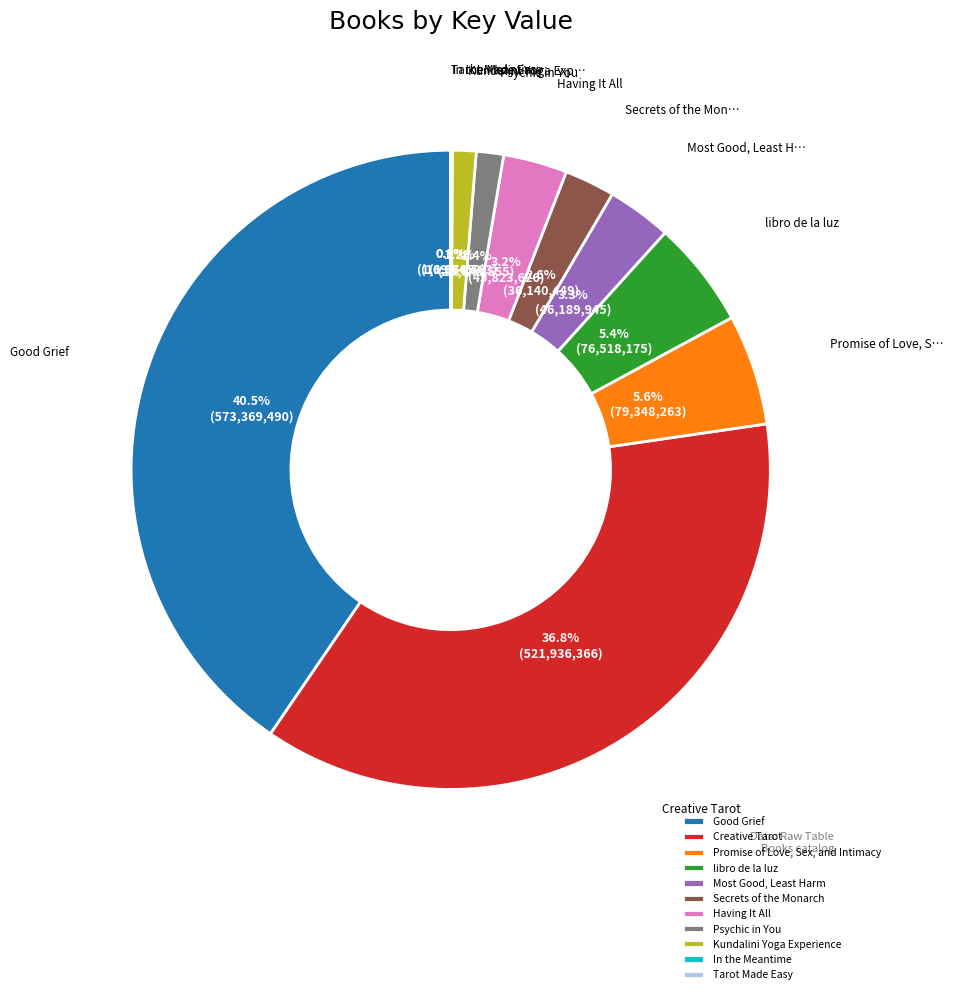

What is the ratio of the value at Most Good, Least Harm to the value at Psychic in You?

2.4